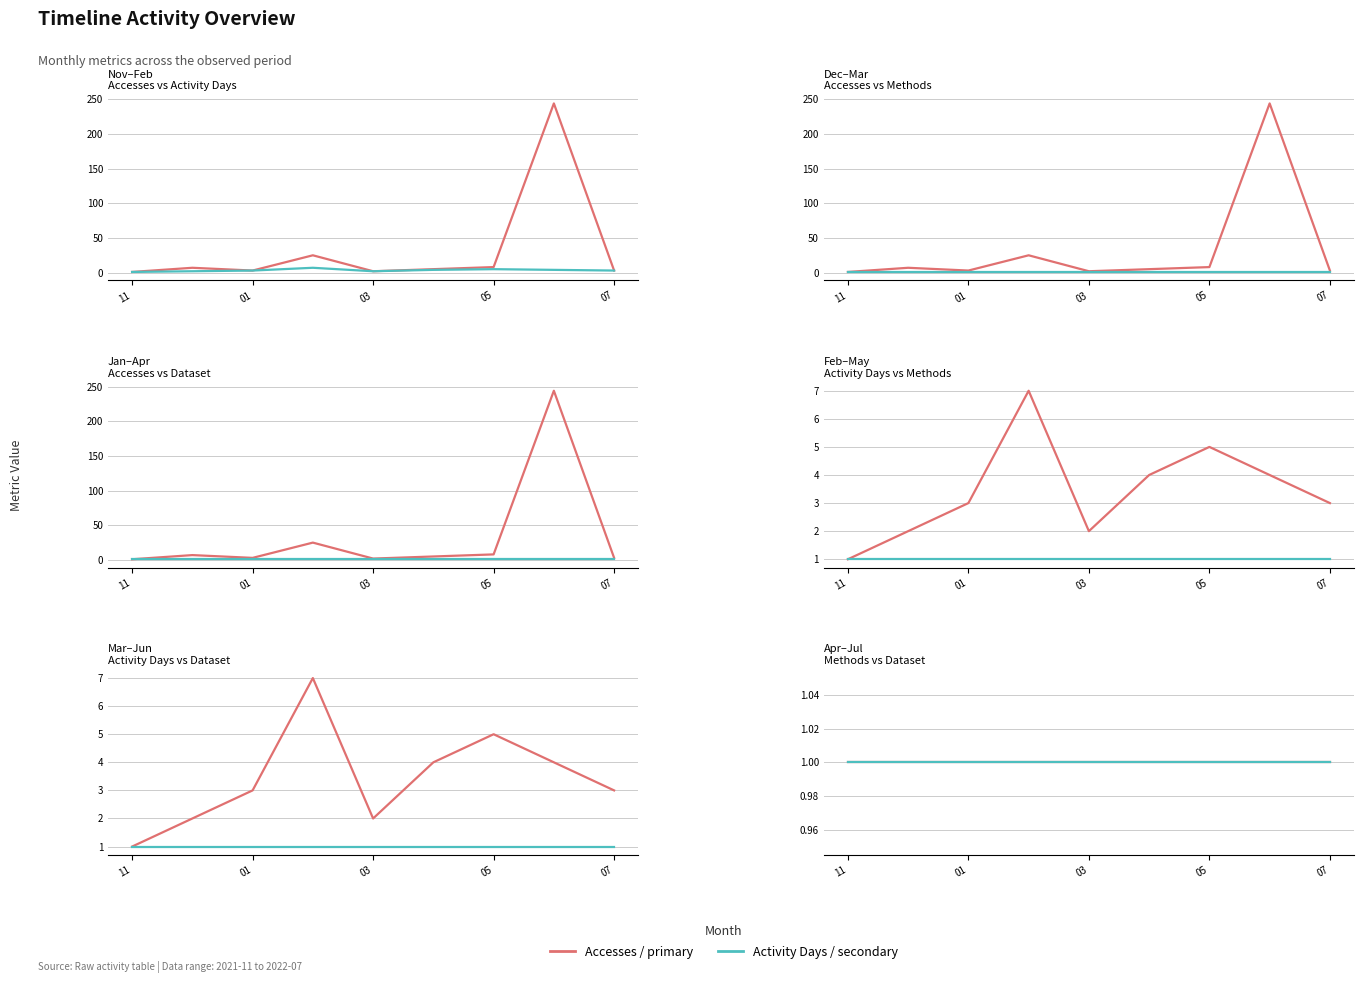

What is the difference between the second highest and second lowest values in the Activity Days series?

3